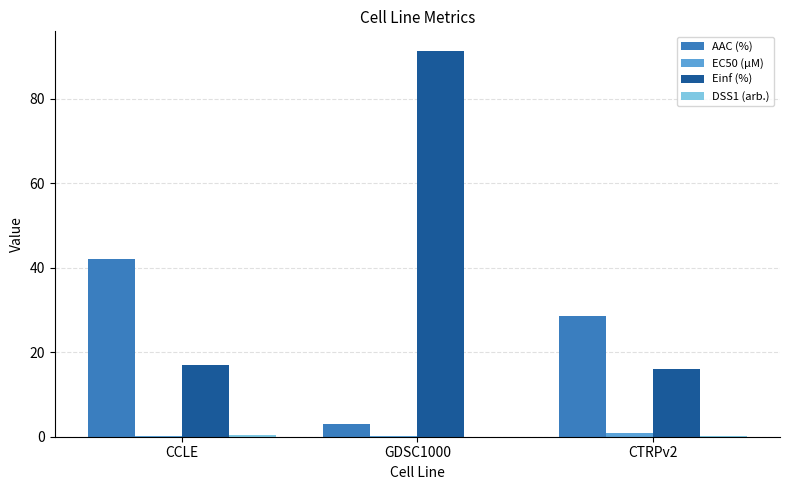

At which category is the sum across all series the highest?

GDSC1000